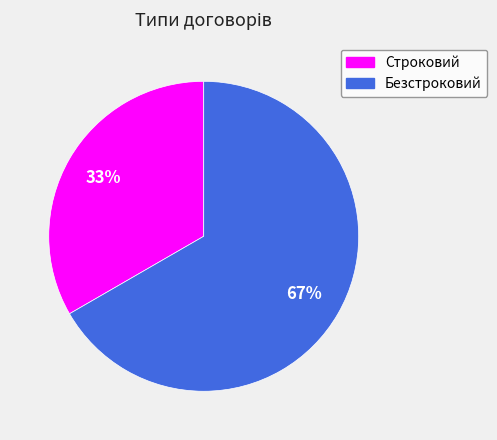

To the nearest percent, what is the combined percentage of Безстроковий and Строковий?

100%